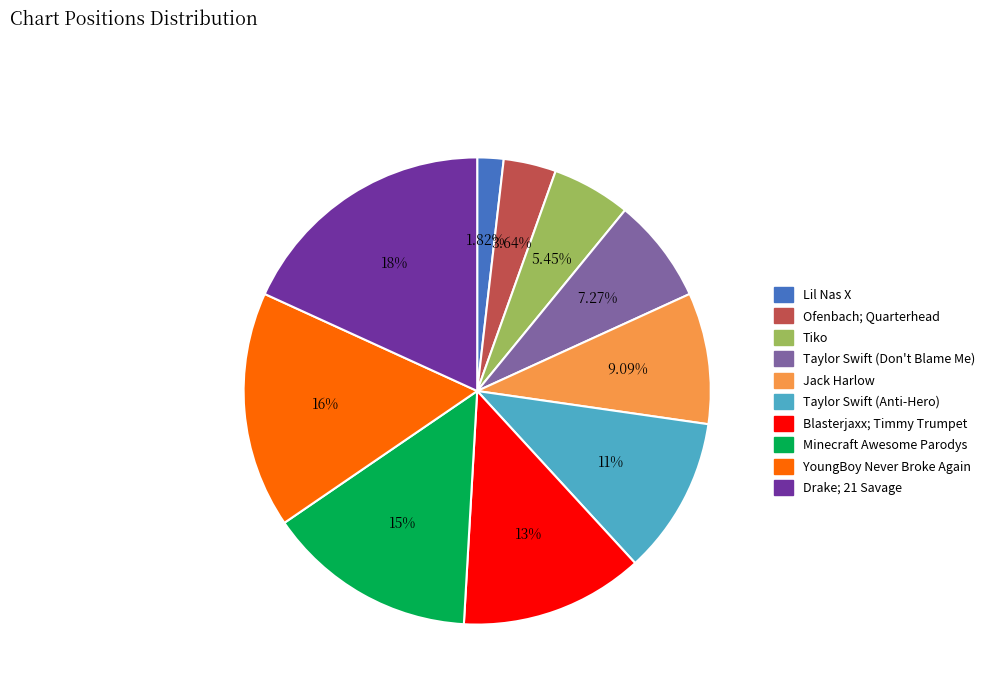

Is Lil Nas X the majority of the pie?

No